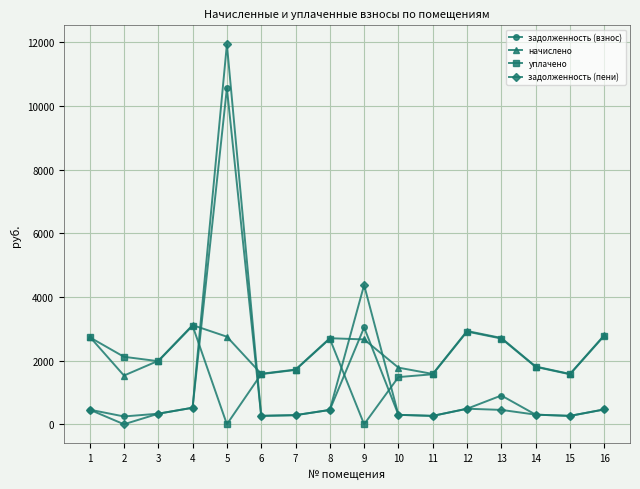

Is it true that уплачено equals 1137.4 at 3?

False